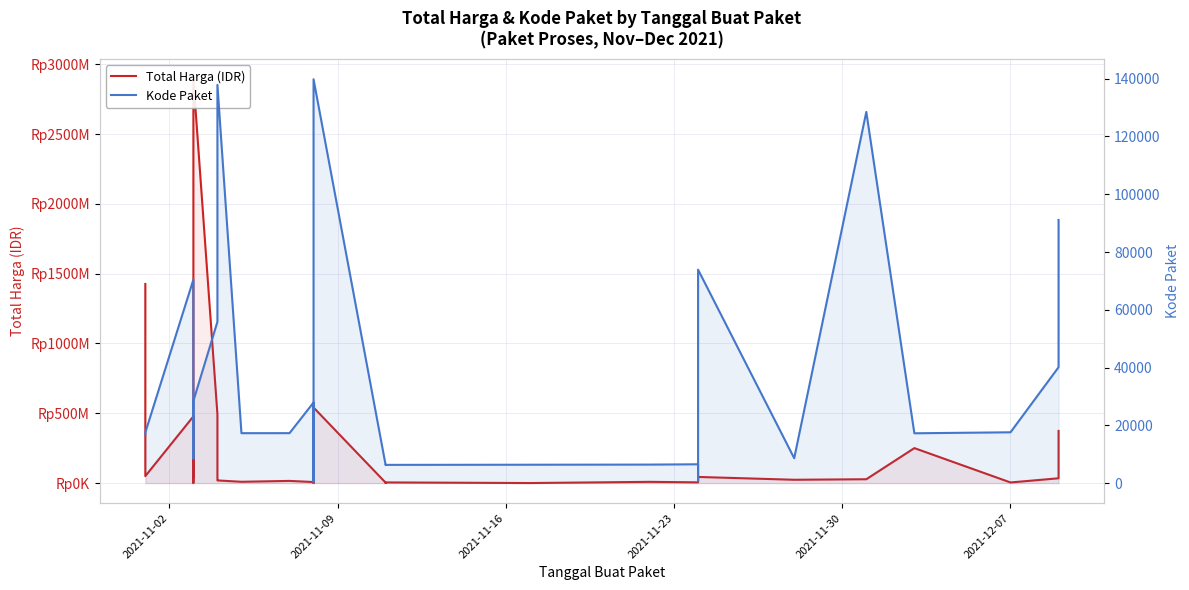

Is the value of Kode Paket at 13 greater than the value of Total Harga (IDR) at 13?

No